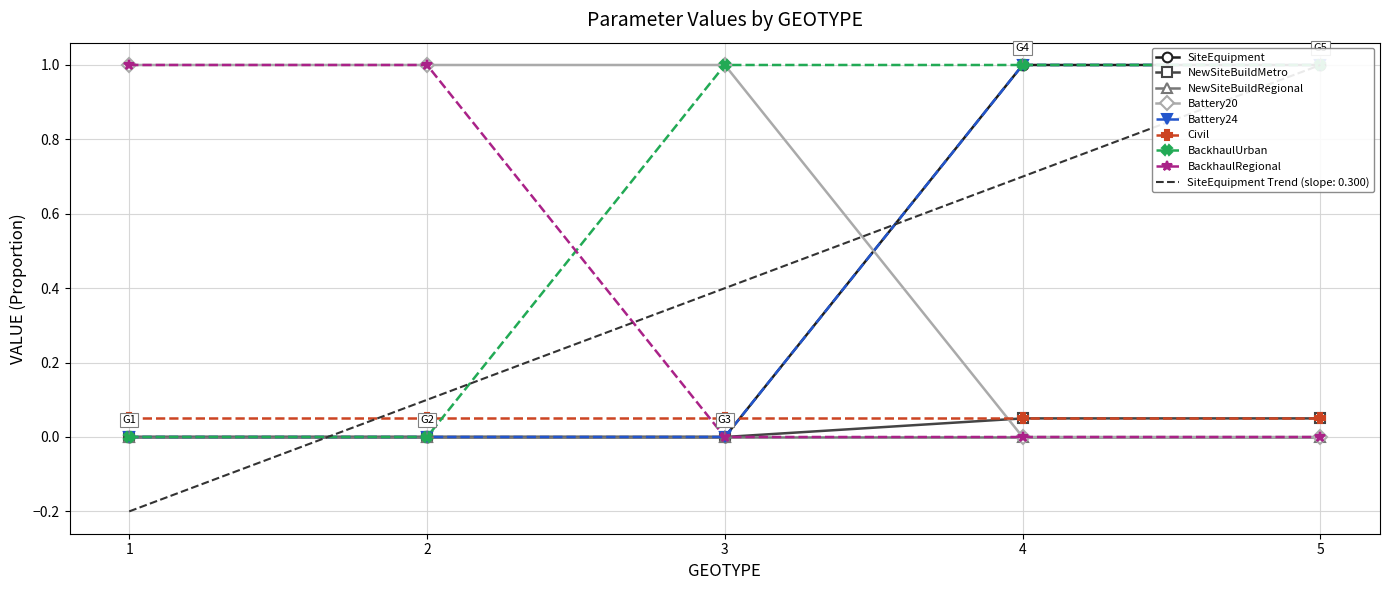

True or false: Battery20 has more than 1 points higher than both neighbors.

False